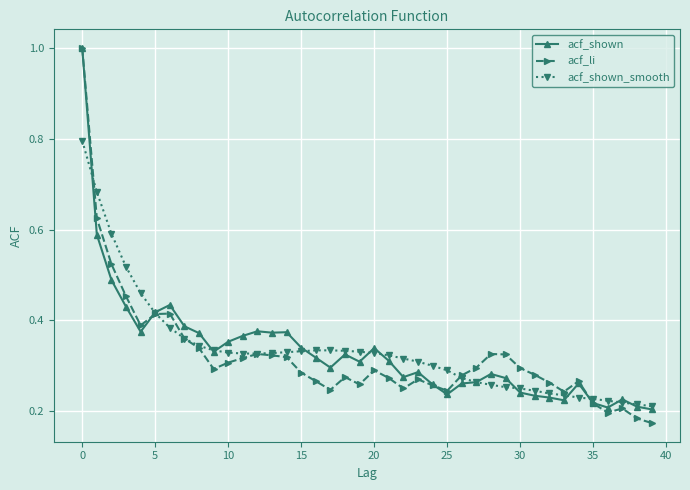

What are all the series names shown in the legend?

acf_shown, acf_li, acf_shown_smooth